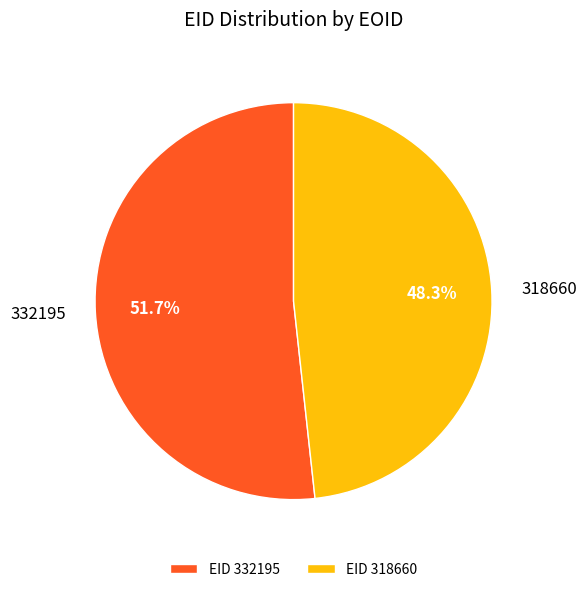

Which slice is the largest?

332195